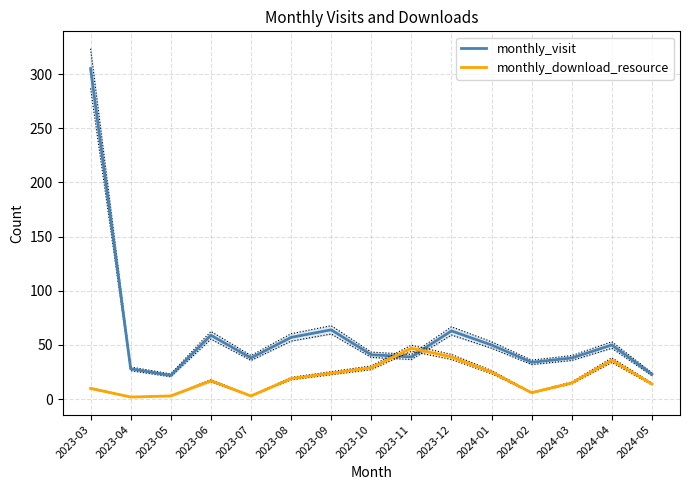

What is the difference between the maximum and minimum values in the monthly_visit series?

283